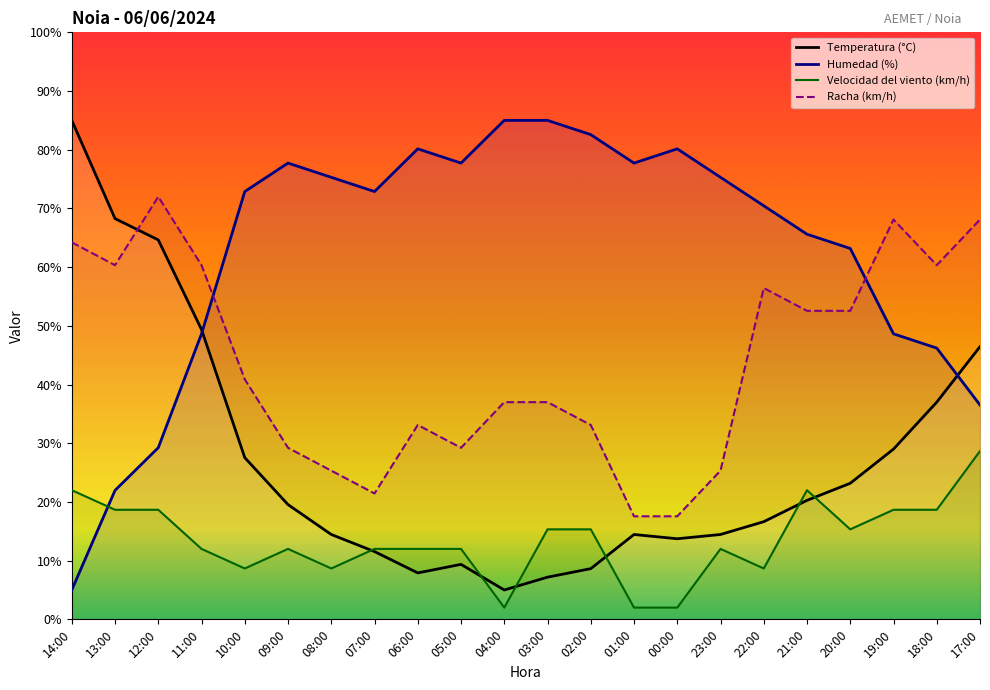

Reading left to right, list all the values displayed in this chart.

Temperatura (°C): 14:00=85.0	13:00=68.3	12:00=64.6	11:00=49.4	10:00=27.5	09:00=19.5	08:00=14.5	07:00=11.5	06:00=7.9	05:00=9.4	04:00=5.0	03:00=7.2	02:00=8.6	01:00=14.5	00:00=13.7	23:00=14.5	22:00=16.6	21:00=20.3	20:00=23.2	19:00=29.0	18:00=37.0	17:00=46.5
Humedad (%): 14:00=5.0	13:00=22.0	12:00=29.2	11:00=48.6	10:00=72.9	09:00=77.7	08:00=75.3	07:00=72.9	06:00=80.2	05:00=77.7	04:00=85.0	03:00=85.0	02:00=82.6	01:00=77.7	00:00=80.2	23:00=75.3	22:00=70.5	21:00=65.6	20:00=63.2	19:00=48.6	18:00=46.2	17:00=36.5
Velocidad del viento (km/h): 14:00=22.0	13:00=18.7	12:00=18.7	11:00=12.0	10:00=8.7	09:00=12.0	08:00=8.7	07:00=12.0	06:00=12.0	05:00=12.0	04:00=2.0	03:00=15.3	02:00=15.3	01:00=2.0	00:00=2.0	23:00=12.0	22:00=8.7	21:00=22.0	20:00=15.3	19:00=18.7	18:00=18.7	17:00=28.7
Racha (km/h): 14:00=64.2	13:00=60.3	12:00=72.0	11:00=60.3	10:00=40.9	09:00=29.2	08:00=25.3	07:00=21.4	06:00=33.1	05:00=29.2	04:00=37.0	03:00=37.0	02:00=33.1	01:00=17.6	00:00=17.6	23:00=25.3	22:00=56.4	21:00=52.6	20:00=52.6	19:00=68.1	18:00=60.3	17:00=68.1